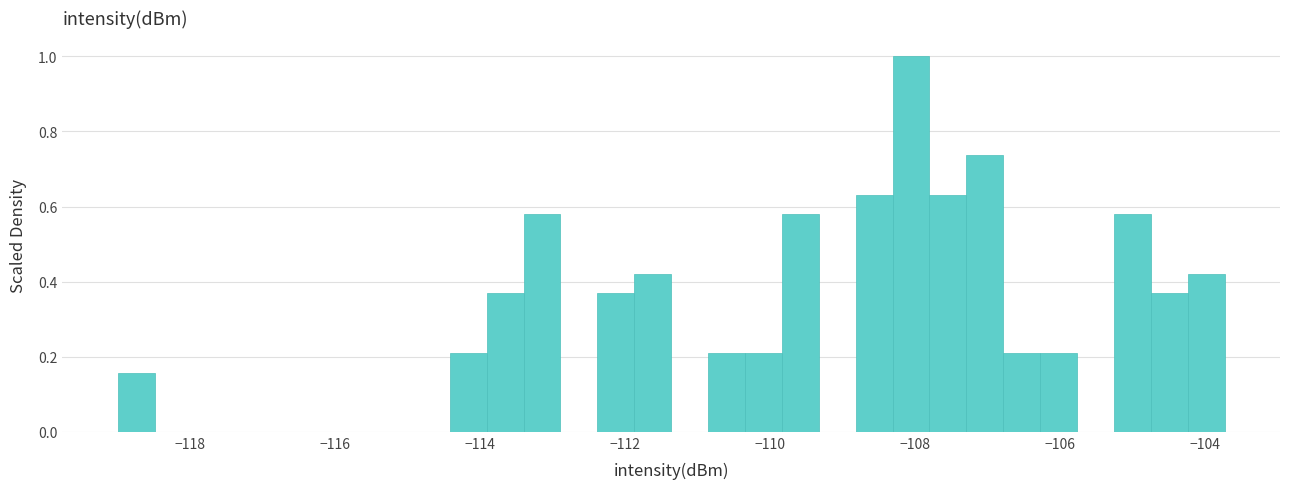

Read against the x-axis, roughly where is the centre of the tallest bar?

-108.0